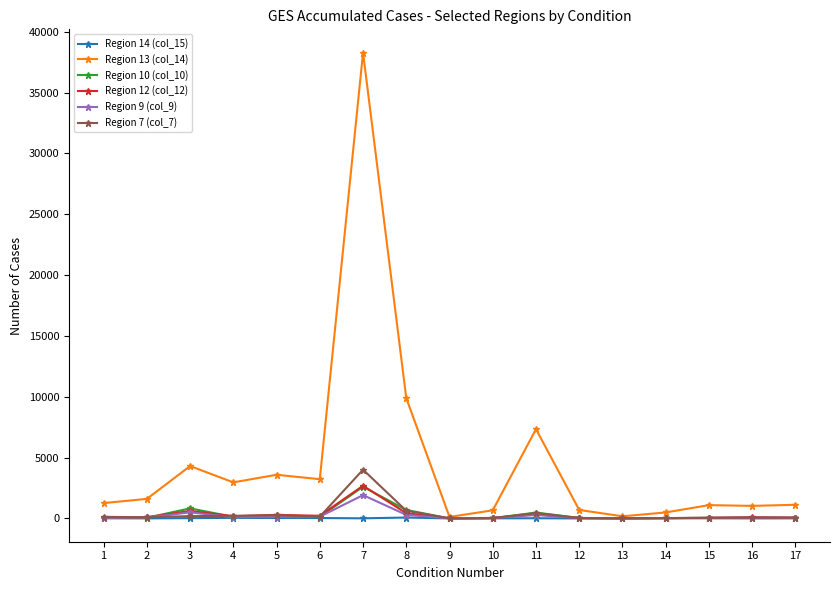

Which series has the largest total across all categories?

Region 13 (col_14)